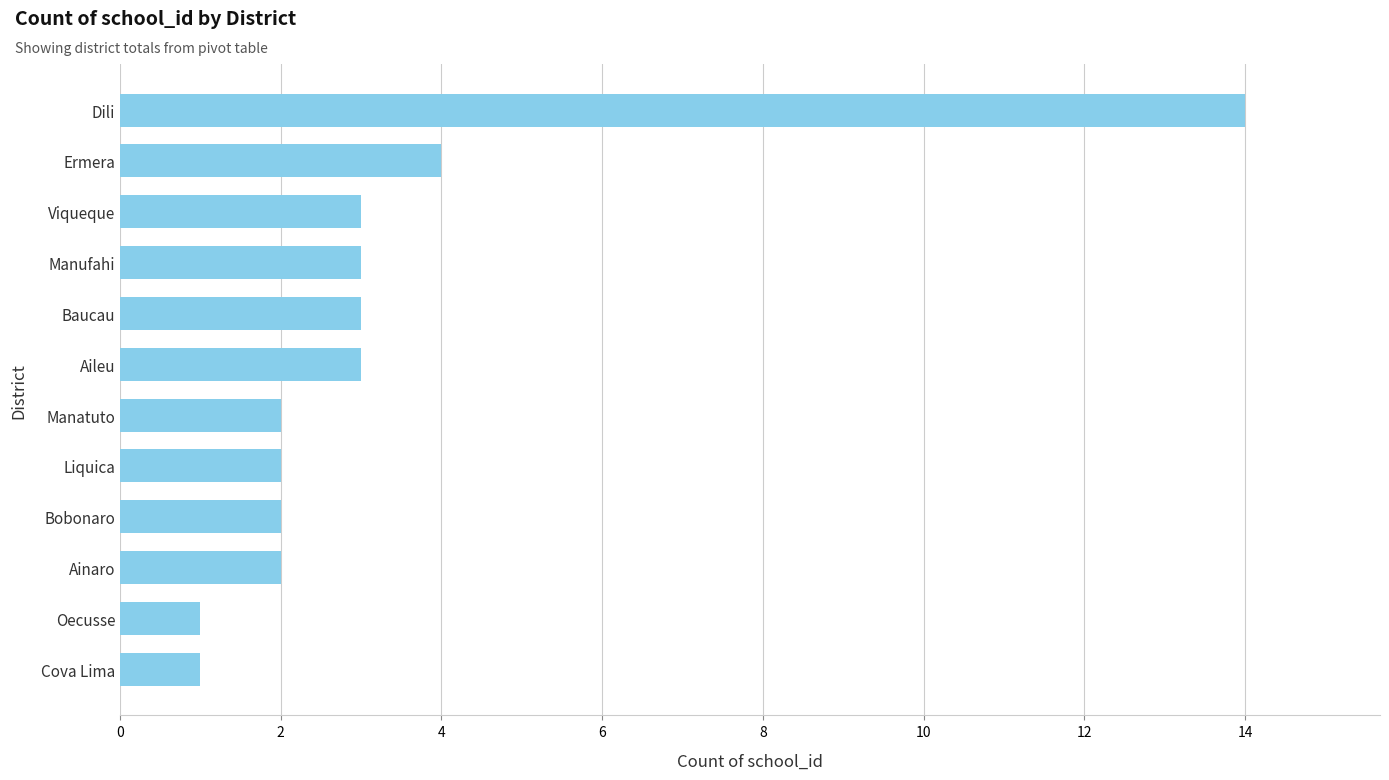

The chart shows a value of 1 at Manufahi. True or false?

False